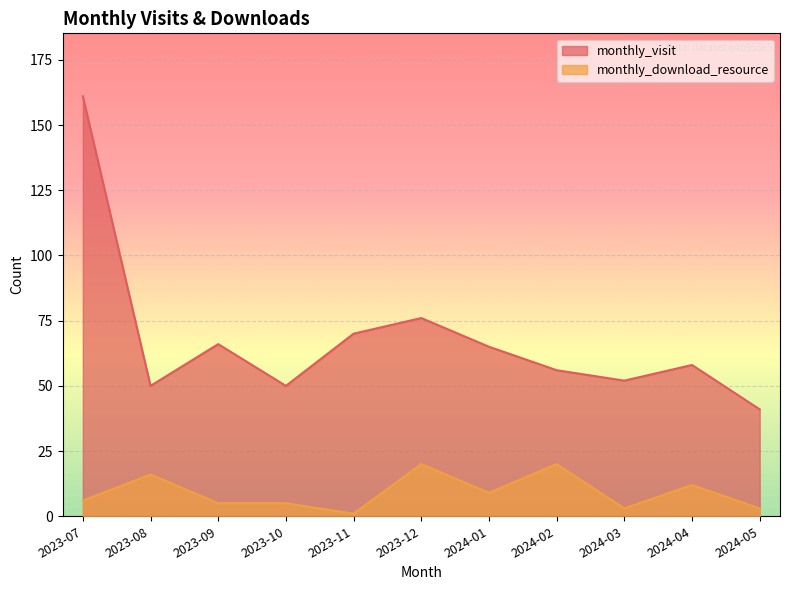

Which series has the largest range (max minus min)?

monthly_visit